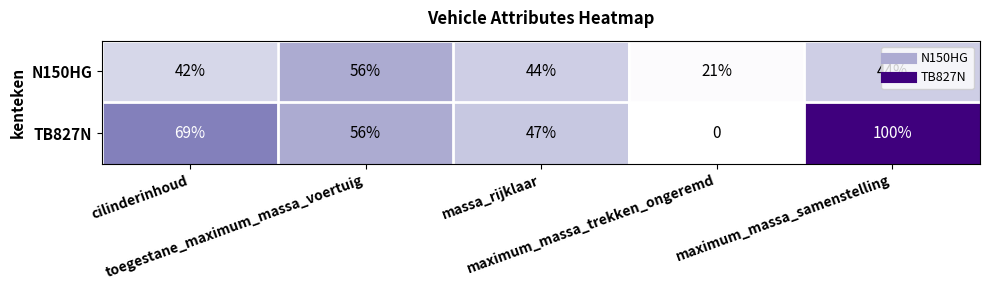

True or false: N150HG has a value of 2652.2 at toegestane_maximum_massa_voertuig.

False